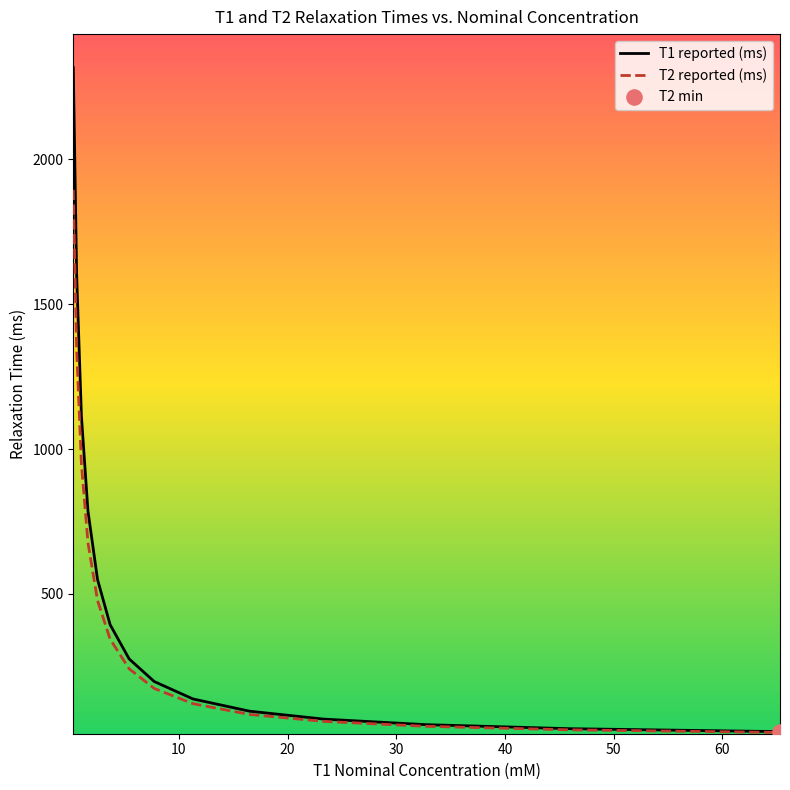

List the series in order of their peak value, lowest first.

T2 reported (ms), T1 reported (ms)